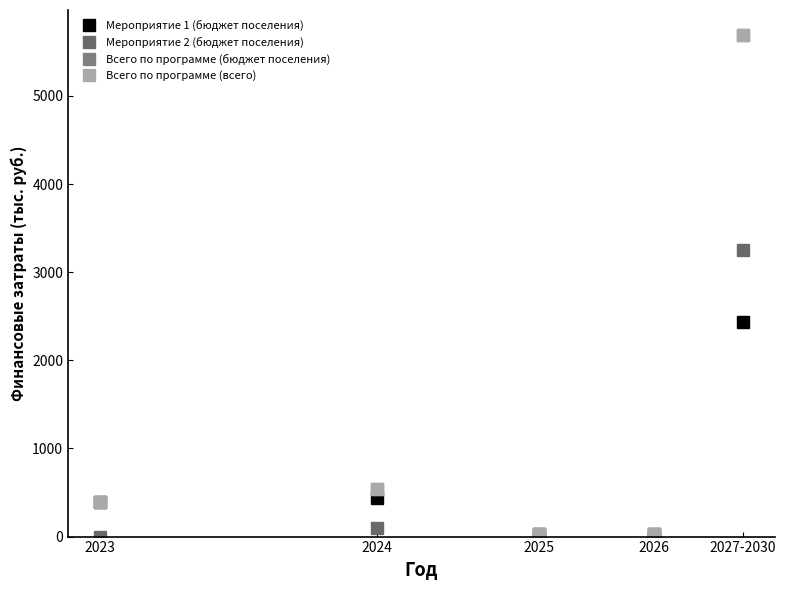

Does the chart have visible grid lines?

No